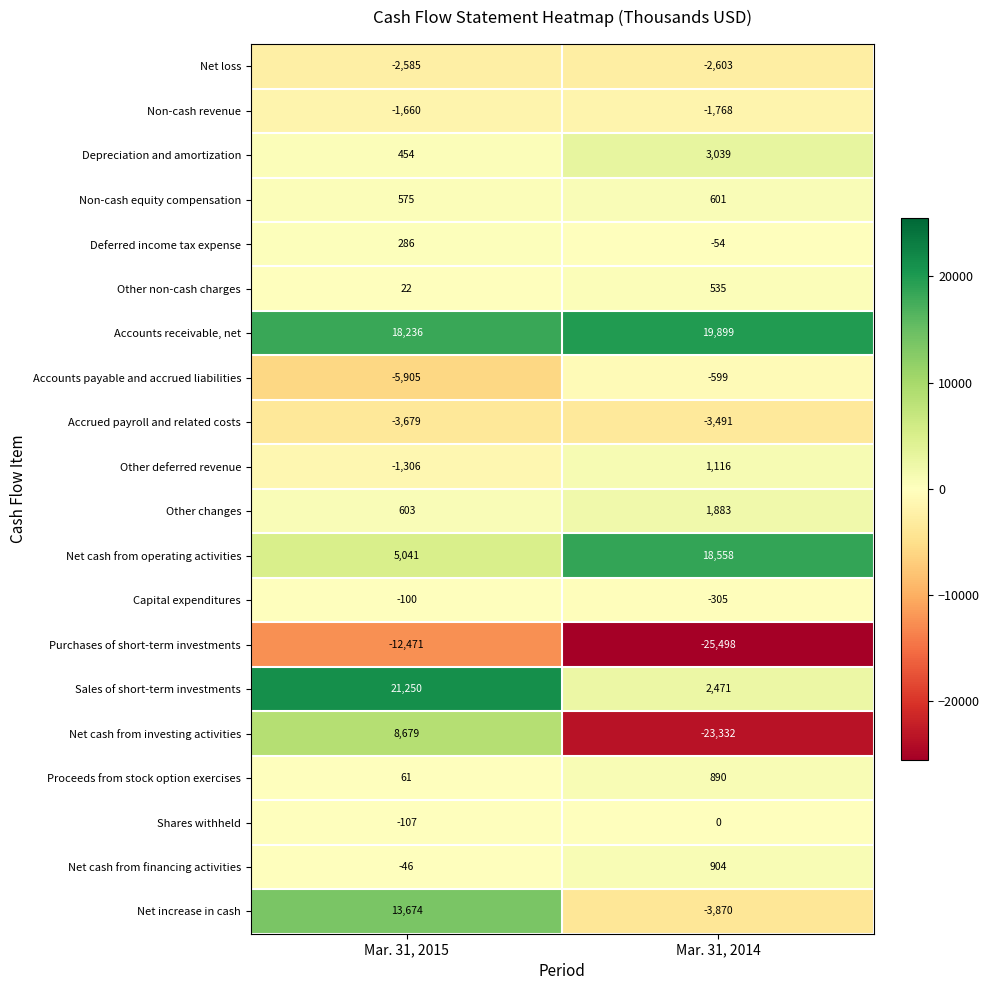

Is it true that Net cash from operating activities equals 3043 at Mar. 31, 2015?

False